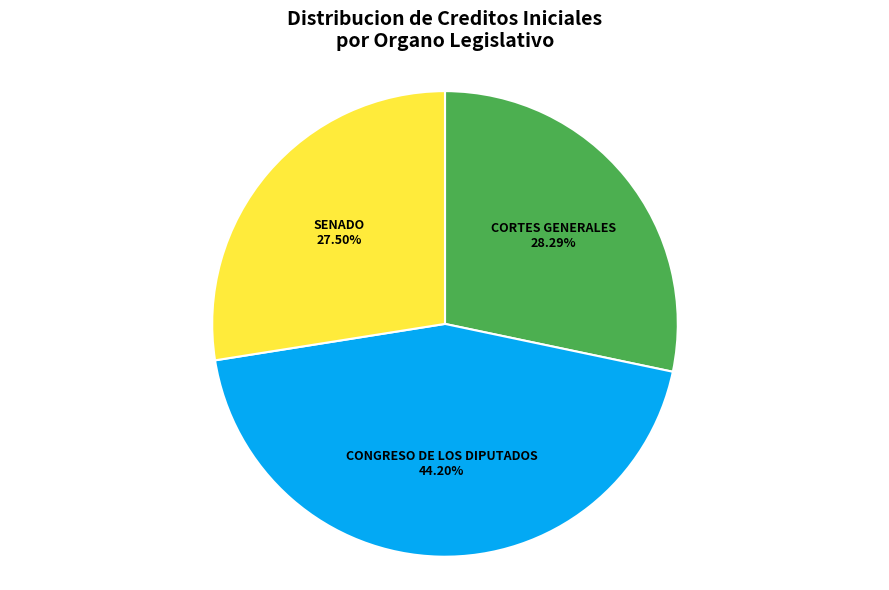

Is there a majority slice in this chart?

No